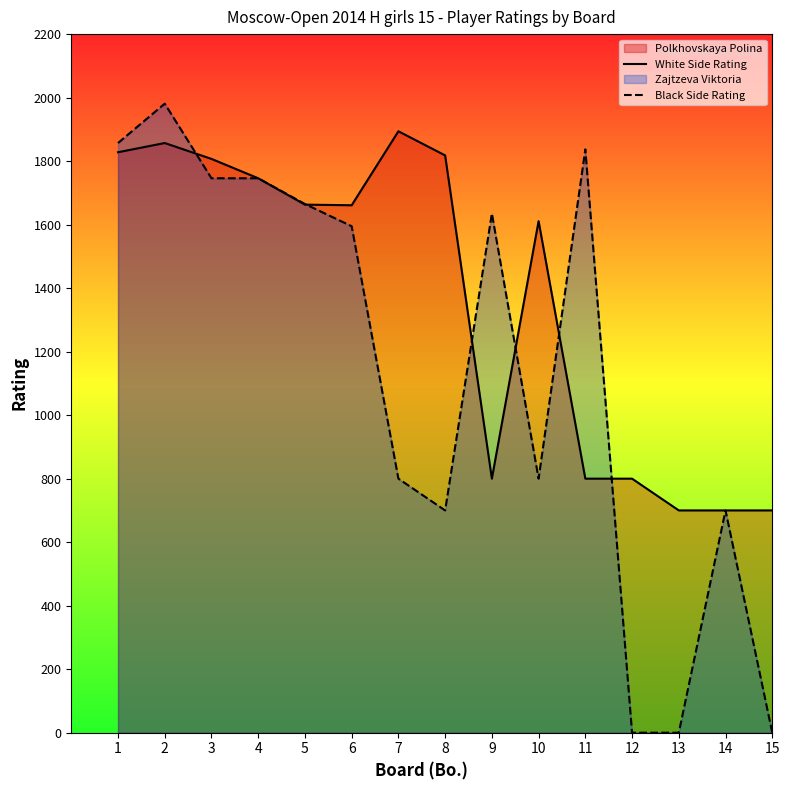

Between 4 and 13, which series saw the biggest shift?

Black Side Rating